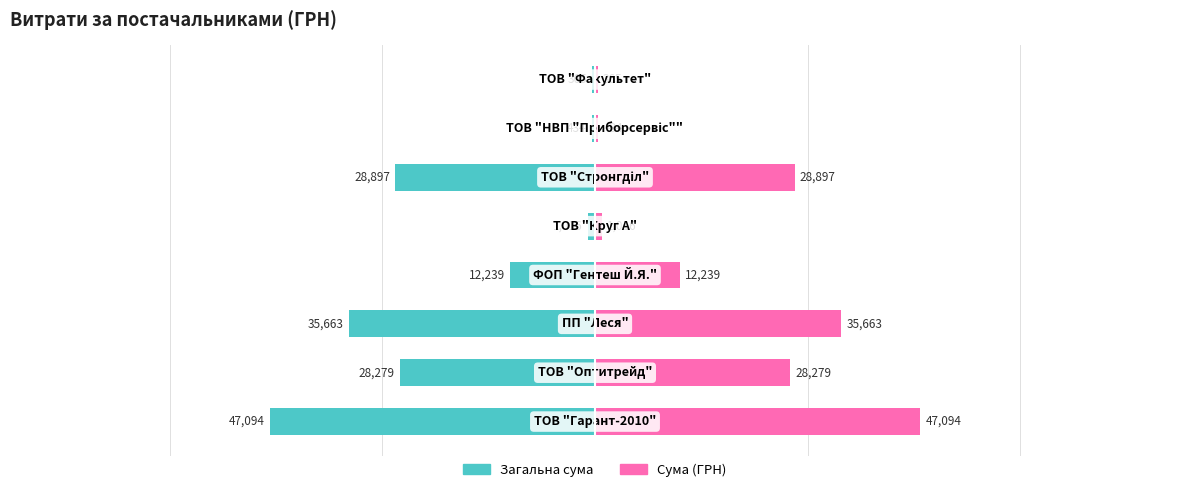

Count the number of data series in this chart.

2